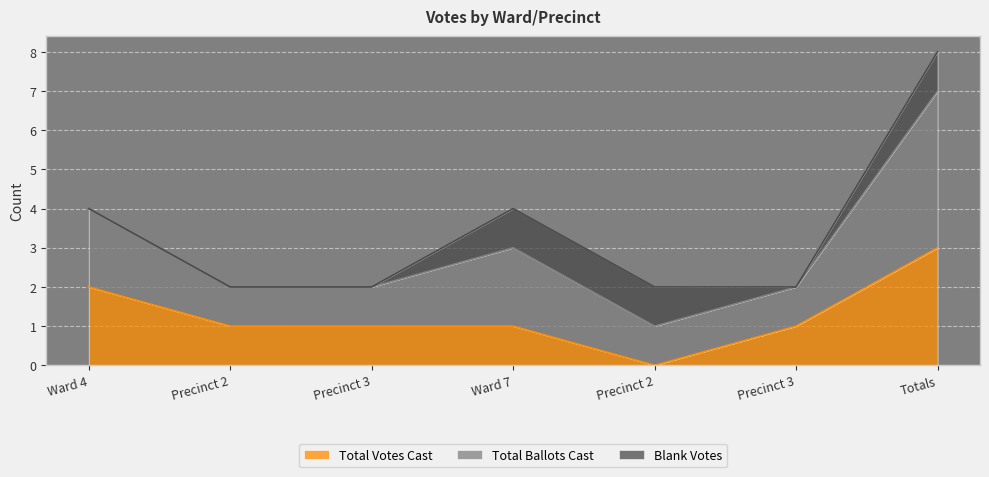

The value of Total Votes Cast at Precinct 2 is 1. True or false?

False